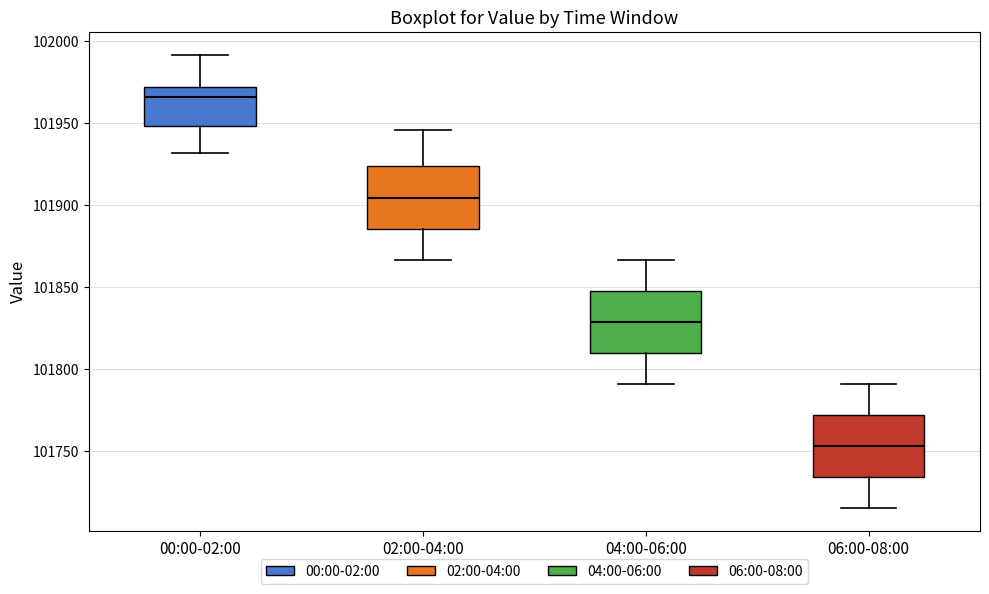

Reading left to right, transcribe this box plot: for each box, give where its median line is, the range the box spans, and where its two whiskers end, as read against the y-axis. The values are not printed on the chart, so give them approximately, as read against the axis.

00:00-02:00: median 101965, box 101950 to 101970, whiskers 101930 to 101990
02:00-04:00: median 101905, box 101885 to 101925, whiskers 101865 to 101945
04:00-06:00: median 101830, box 101810 to 101845, whiskers 101790 to 101865
06:00-08:00: median 101755, box 101735 to 101770, whiskers 101715 to 101790